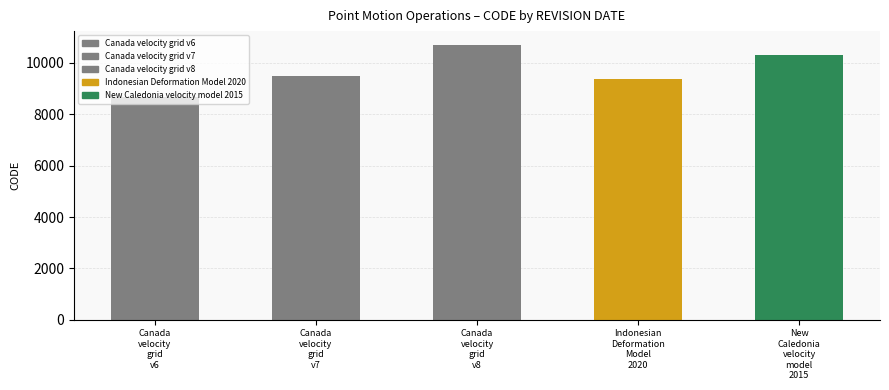

Reading left to right, list all the values displayed in this chart.

February 19, 2025=8676	February 19, 2025=9483	February 19, 2025=10707	August 29, 2020=9375	March 31, 2023=10323